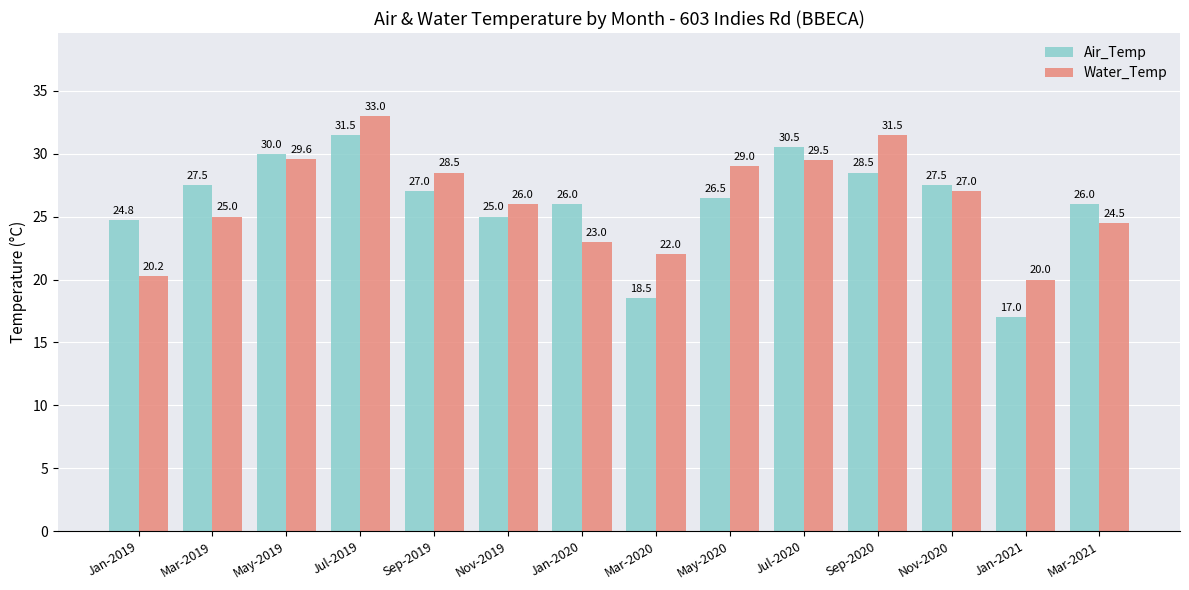

At which label does Air_Temp first exceed 27?

Mar-2019